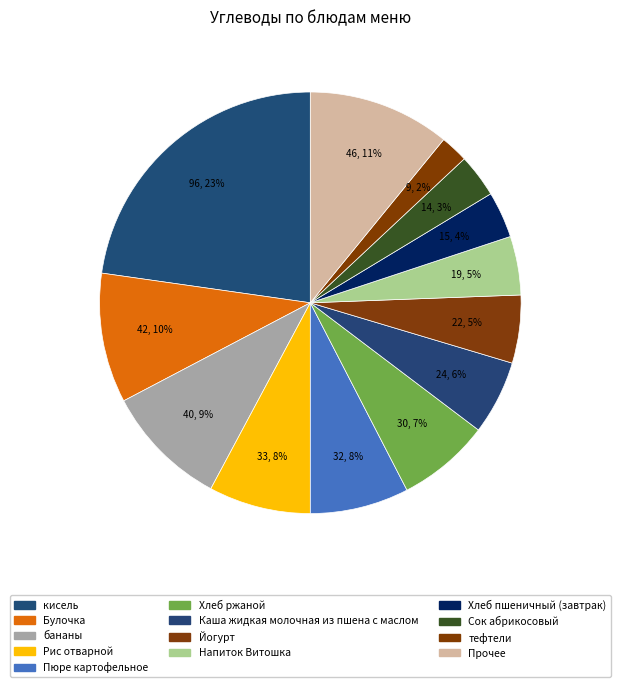

Which slice is the largest?

кисель